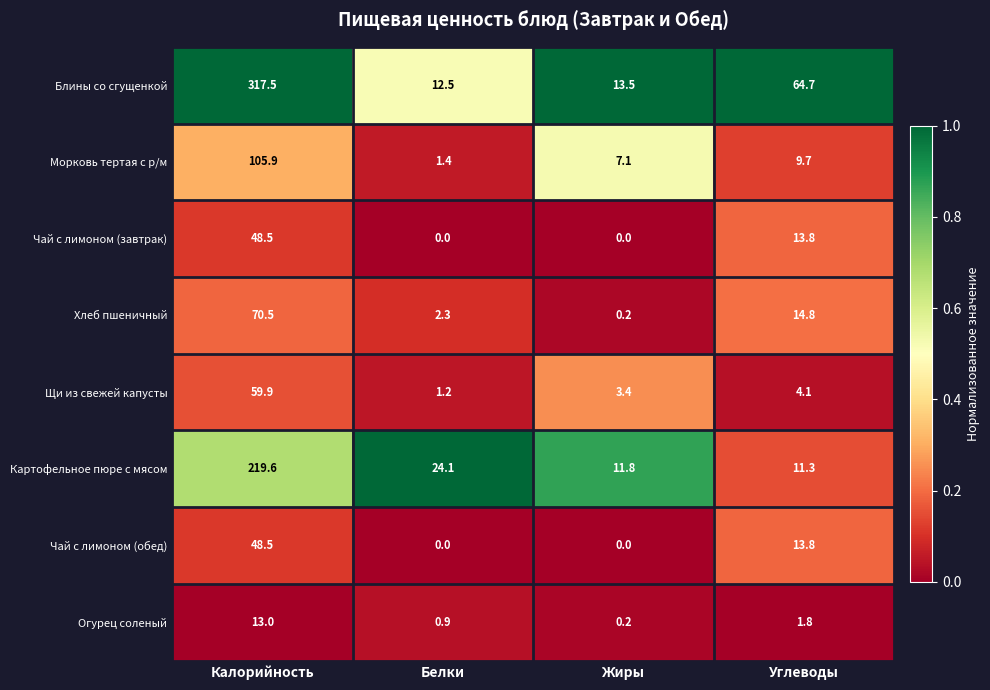

What is the difference between the highest and lowest values at Углеводы?

62.9